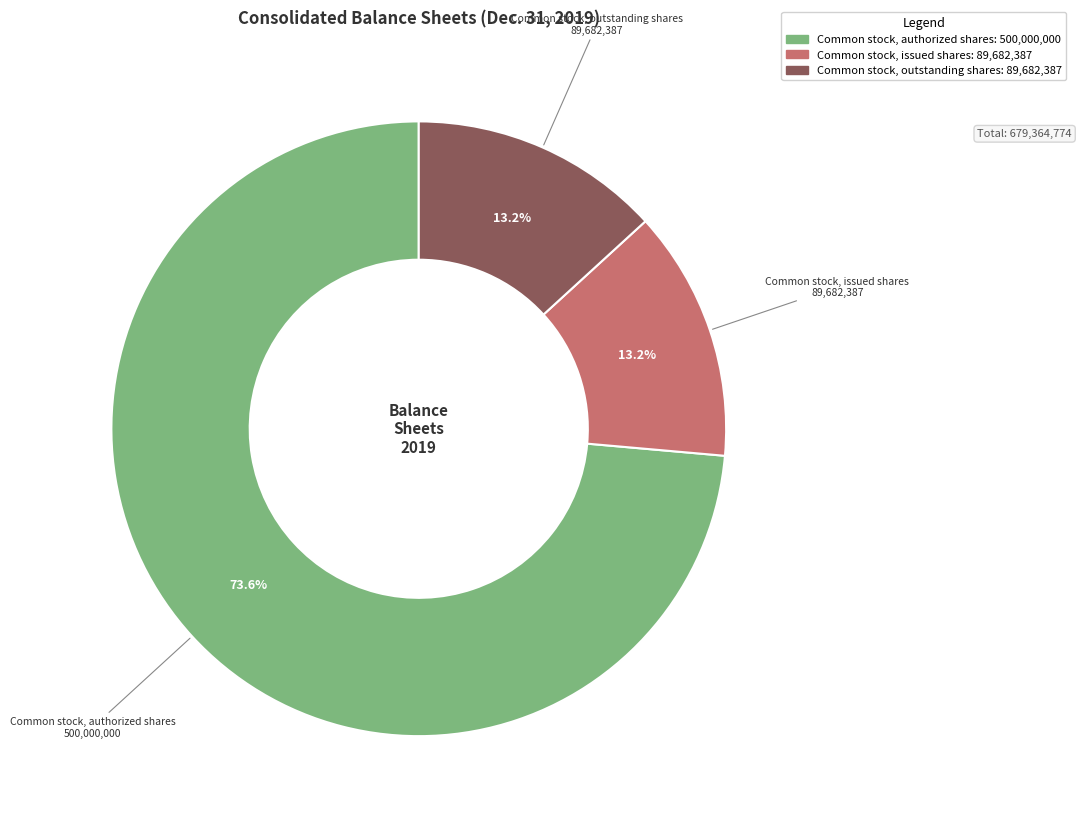

Does Common stock, authorized shares represent more than half of the total?

Yes